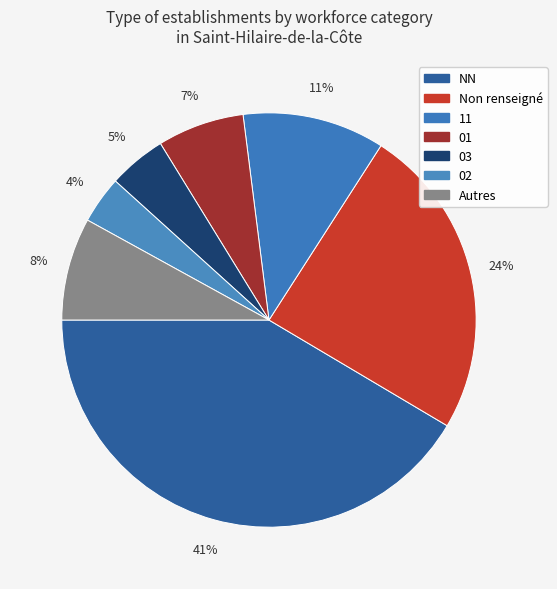

How many segments does this pie chart have?

7